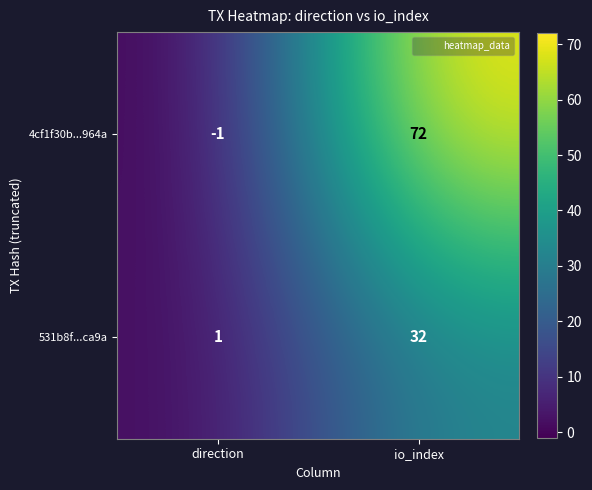

Is the value of 4cf1f30b...964a at io_index greater than the value of 531b8f...ca9a at direction?

Yes